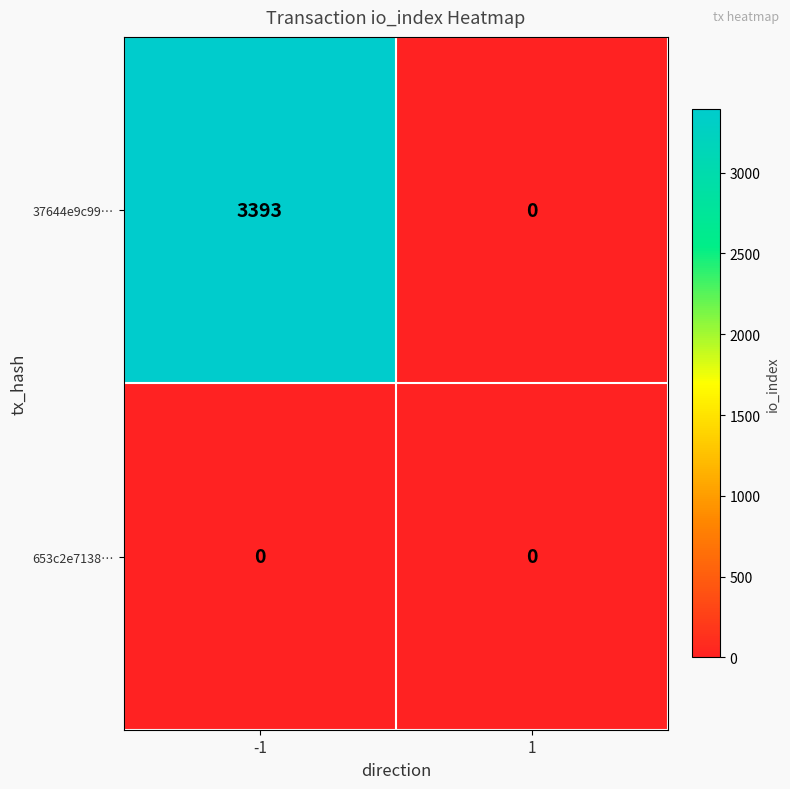

What is the total value across all series at -1?

3393